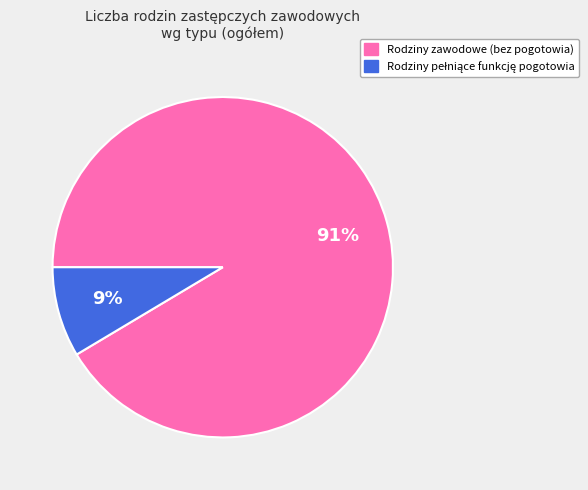

Is there a majority slice in this chart?

Yes